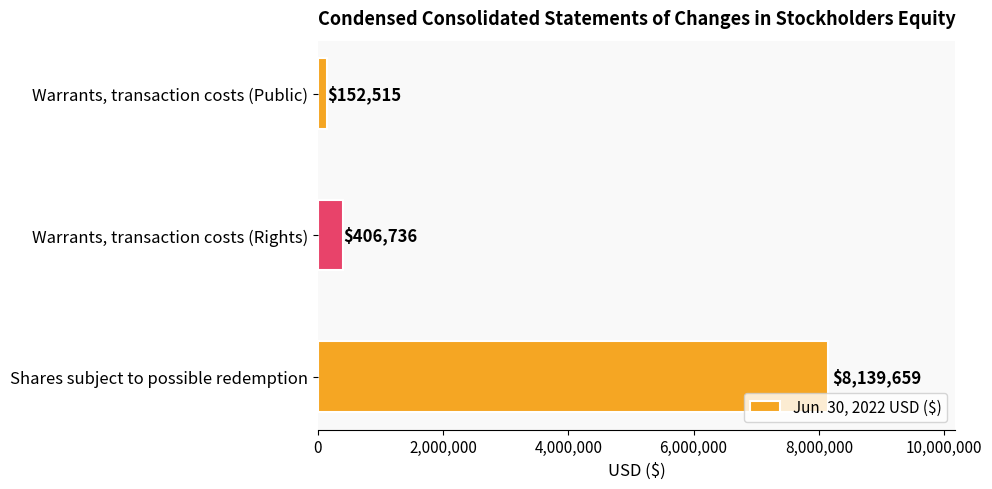

What is the label of the 1st bar from the top?

Warrants, transaction costs (Public)